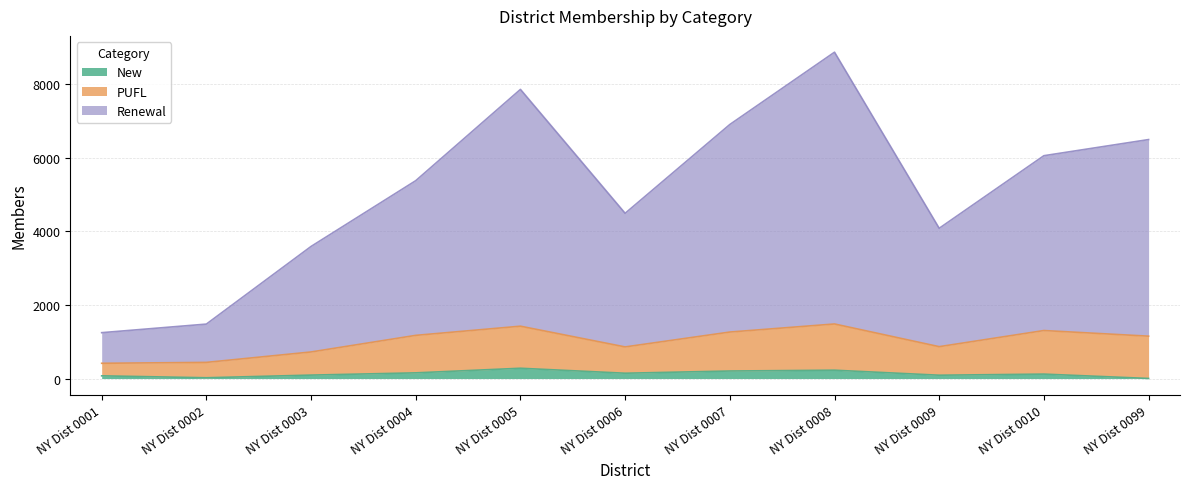

Which series has the largest total across all categories?

Renewal